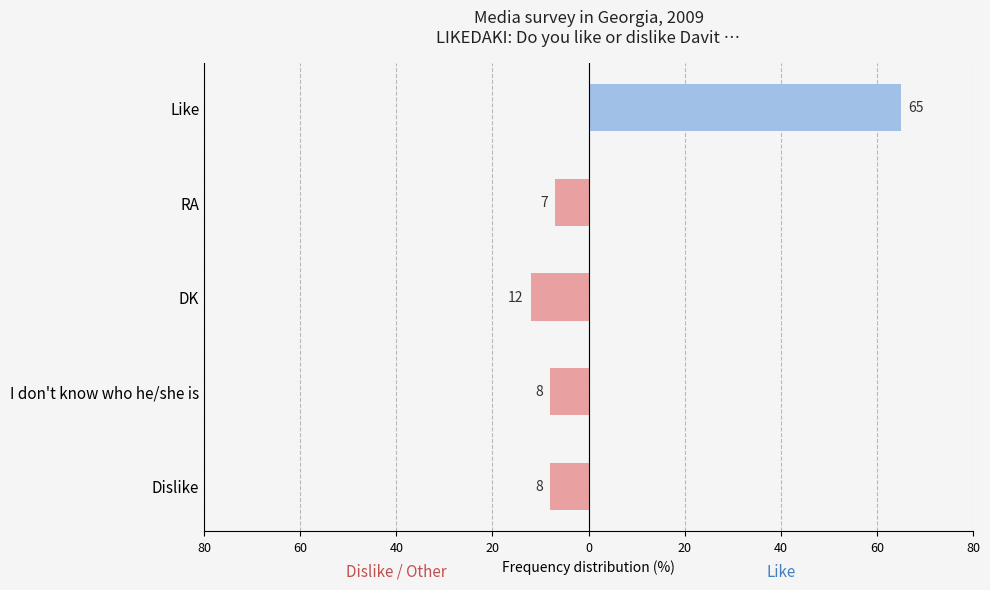

What is the value of the Like bar at the 5th from the left?

65